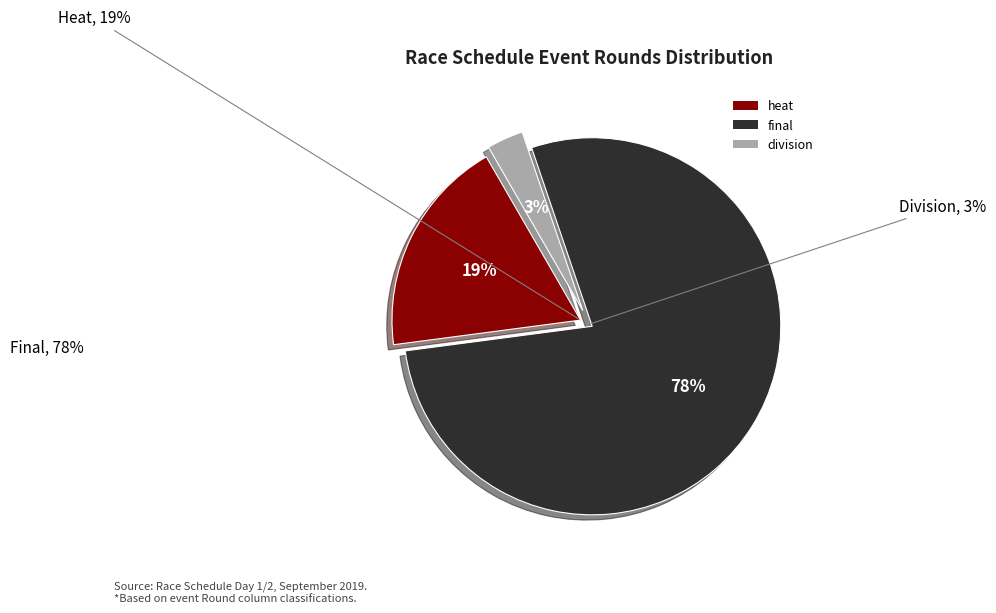

How many segments does this pie chart have?

3